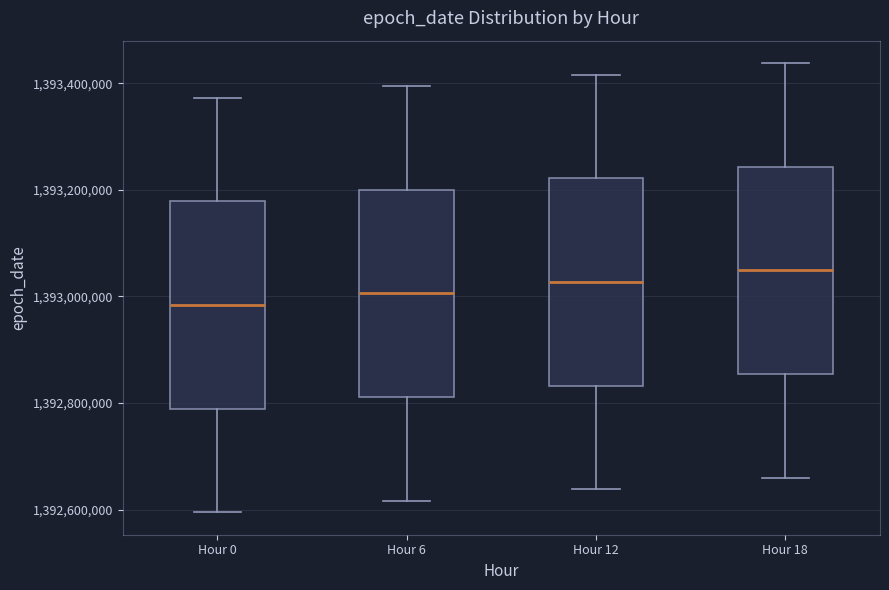

Reading left to right, transcribe this box plot: for each box, give where its median line is, the range the box spans, and where its two whiskers end, as read against the y-axis. The values are not printed on the chart, so give them approximately, as read against the axis.

Hour 0: median 1392980000, box 1392780000 to 1393180000, whiskers 1392600000 to 1393380000
Hour 6: median 1393000000, box 1392820000 to 1393200000, whiskers 1392620000 to 1393400000
Hour 12: median 1393020000, box 1392840000 to 1393220000, whiskers 1392640000 to 1393420000
Hour 18: median 1393040000, box 1392860000 to 1393240000, whiskers 1392660000 to 1393440000